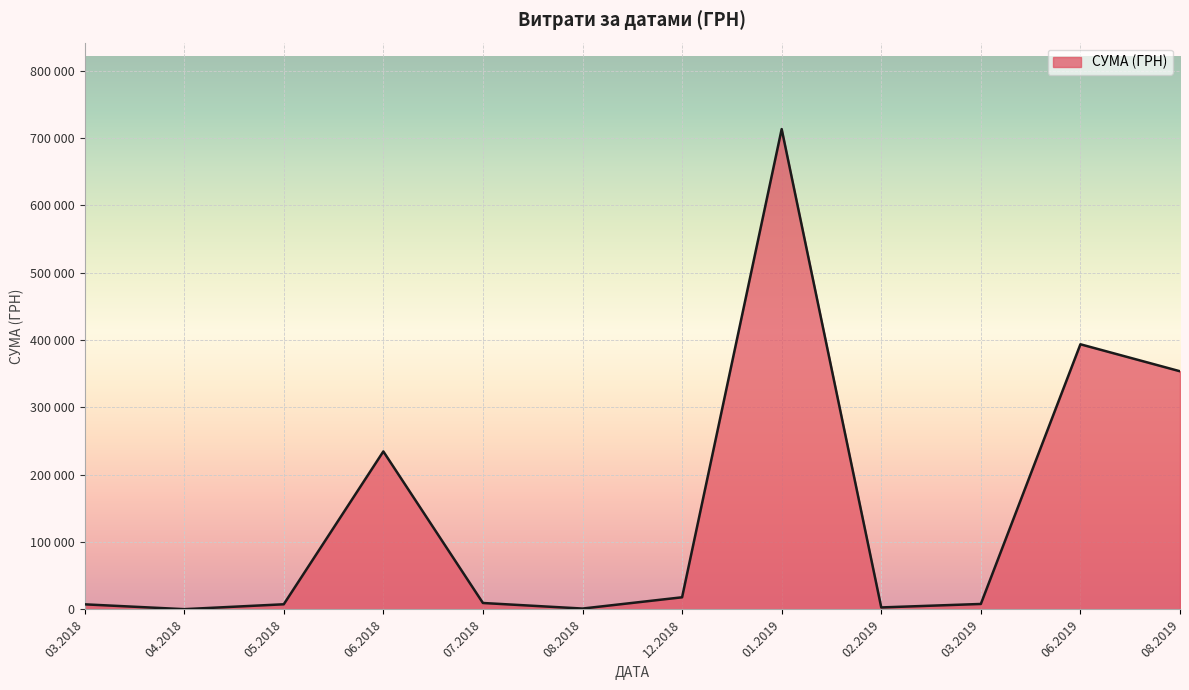

Is this an area chart (filled region under the line)?

Yes